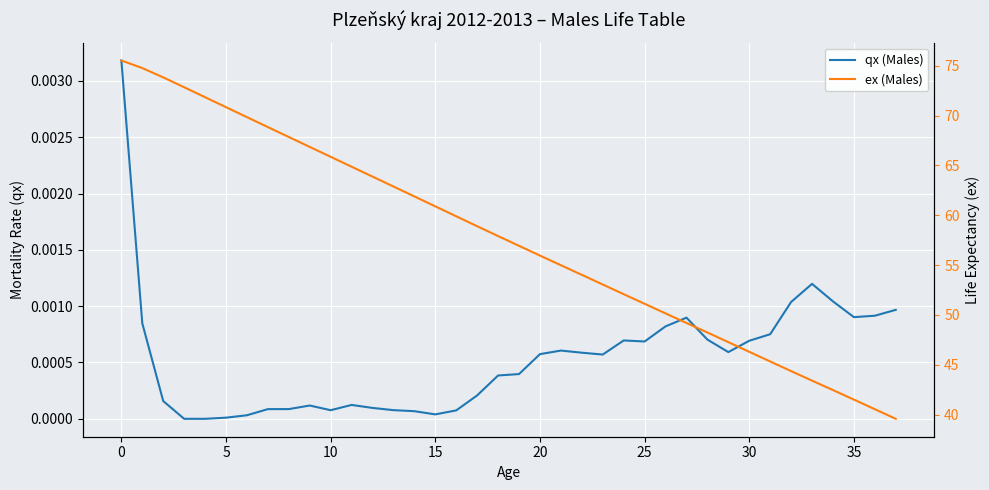

At which label does ex (Males) reach its minimum?

37